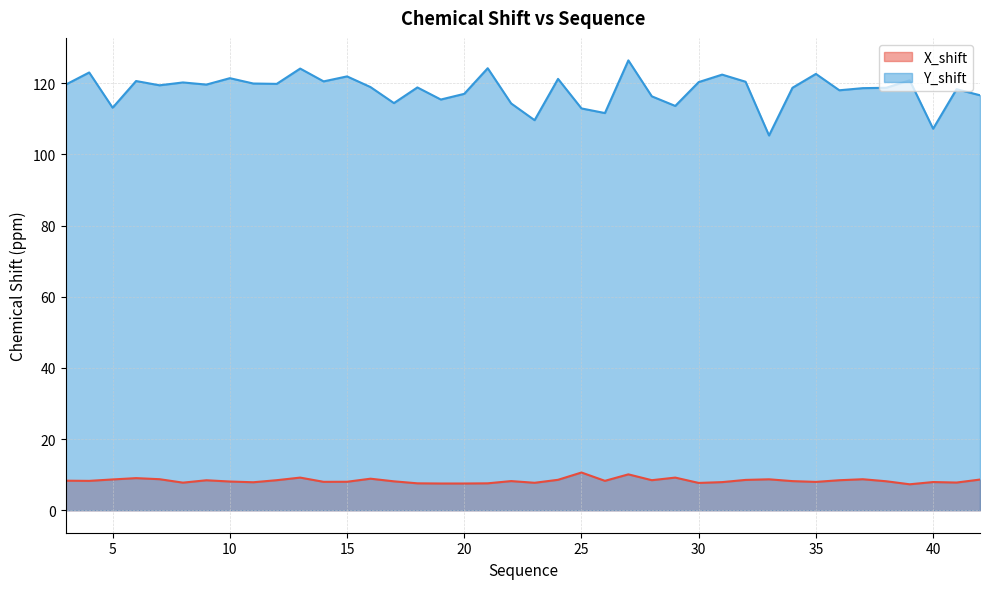

How many values in the Y_shift series exceed 119?

20